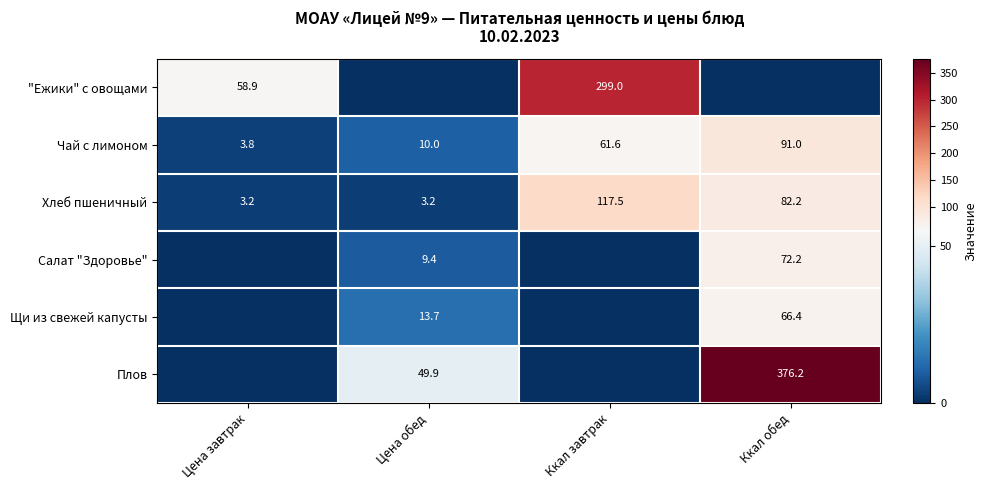

What is the average value of the Чай с лимоном series?

41.6